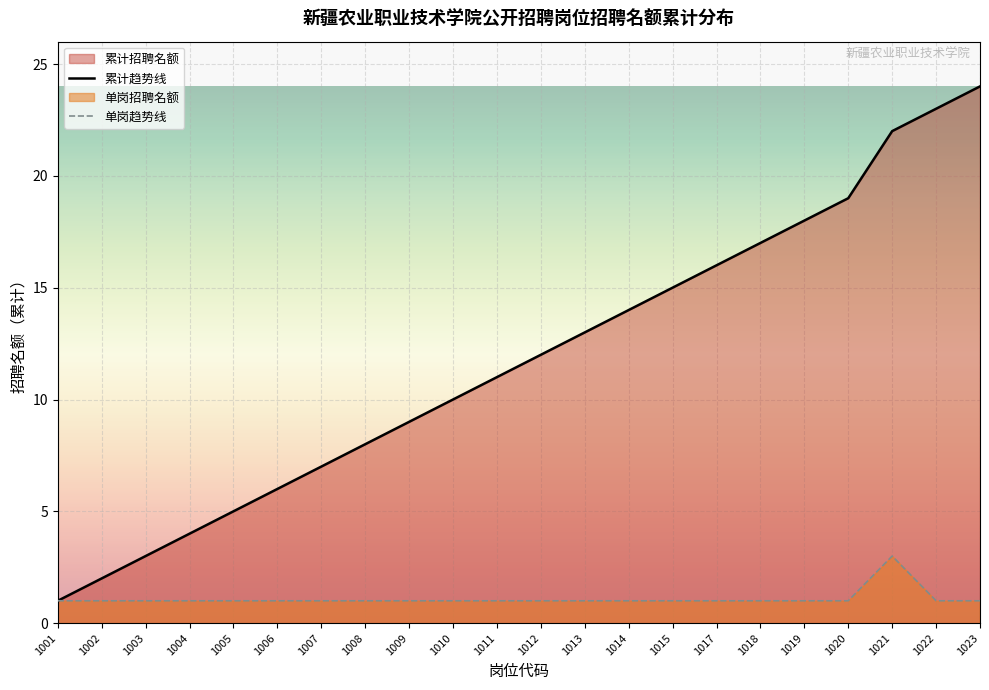

What is the sum of all 单岗趋势线 values?

24